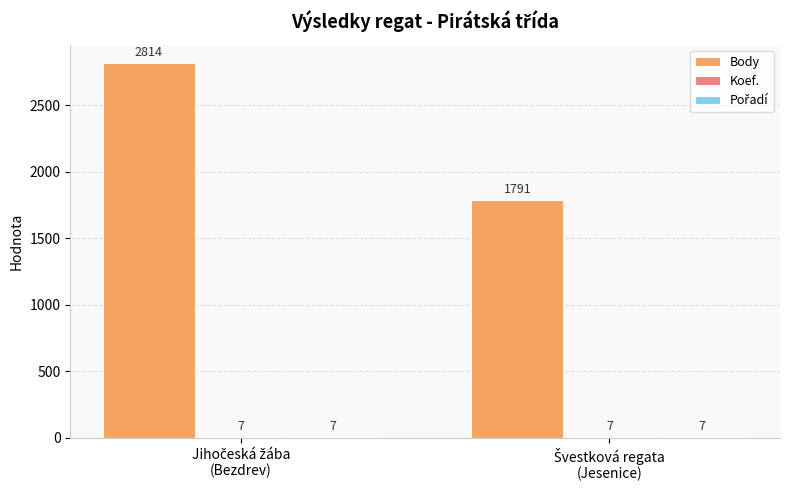

What is the greatest value displayed?

2814